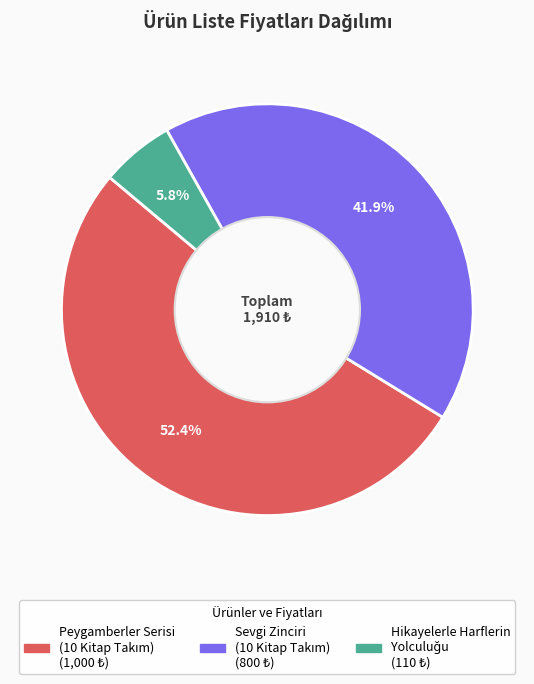

Is there any slice that represents more than half of the pie?

Yes